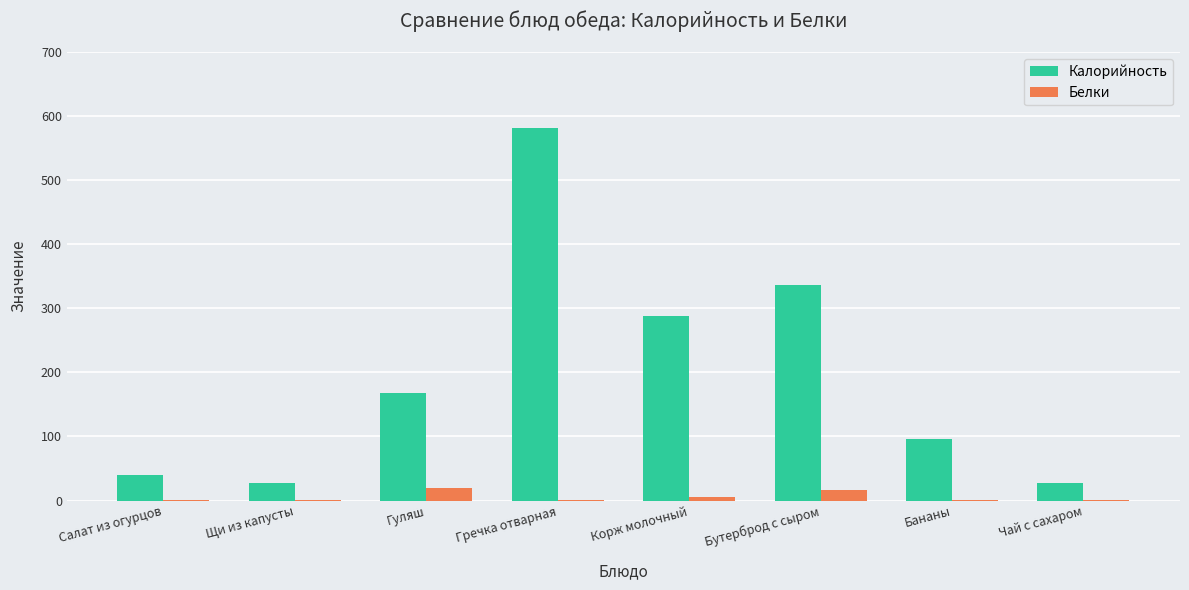

At which category is the sum across all series the highest?

Гречка отварная